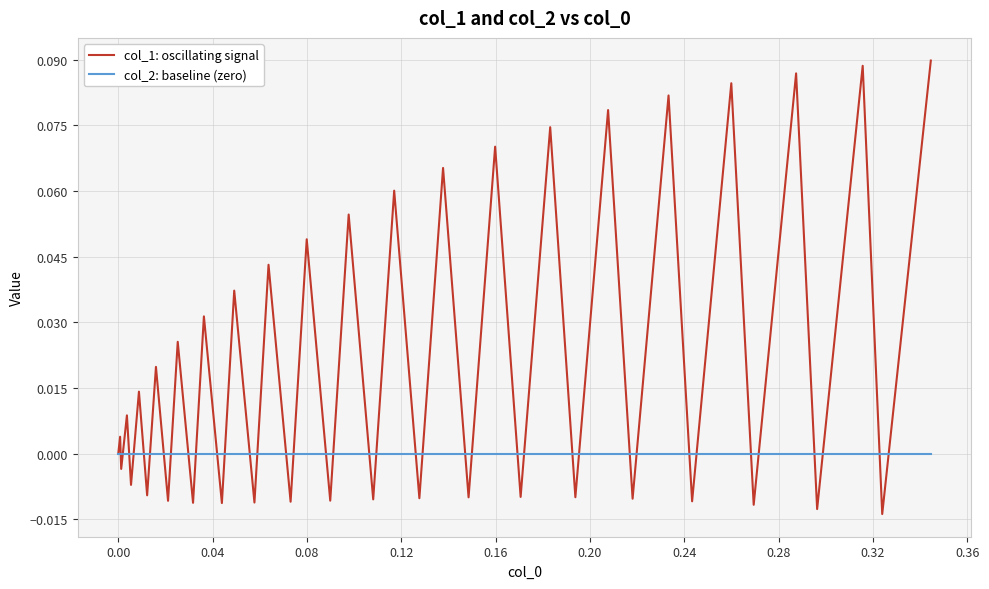

List the series in order of their overall mean, lowest first.

col_2: baseline (zero), col_1: oscillating signal